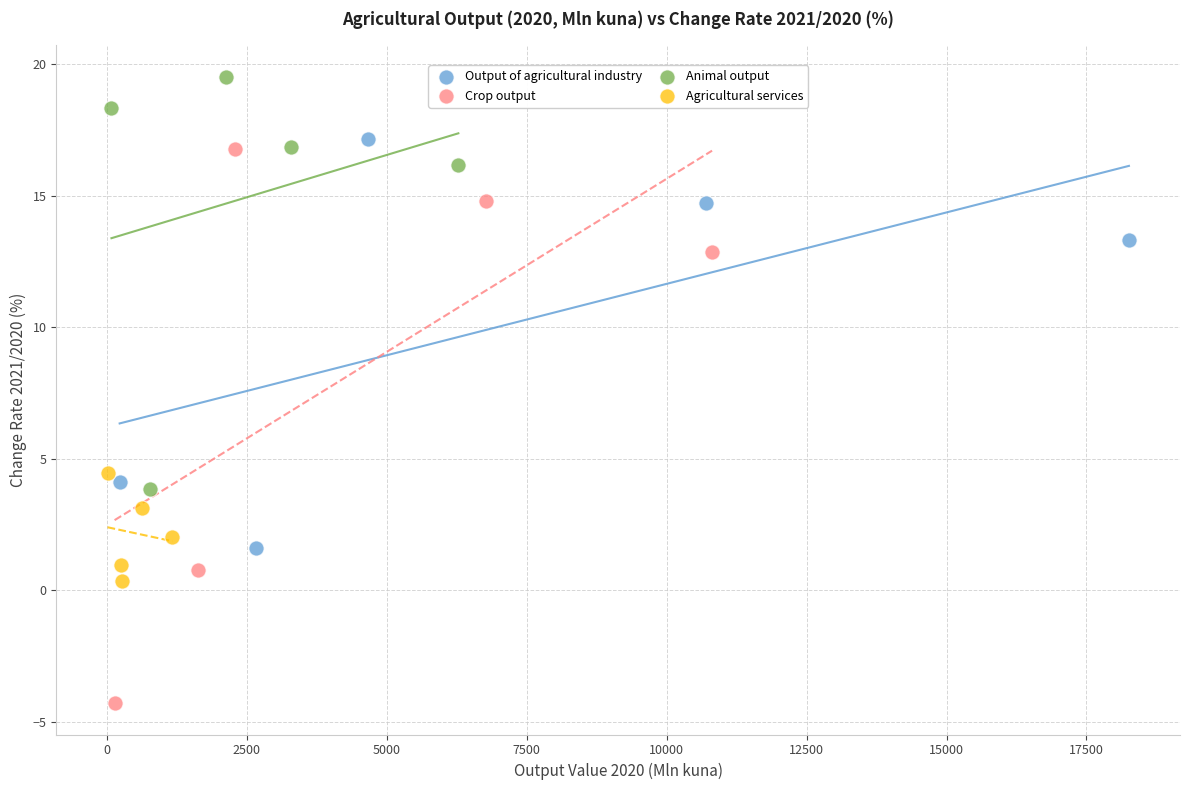

Which series contains the lowest Y value?

Crop output